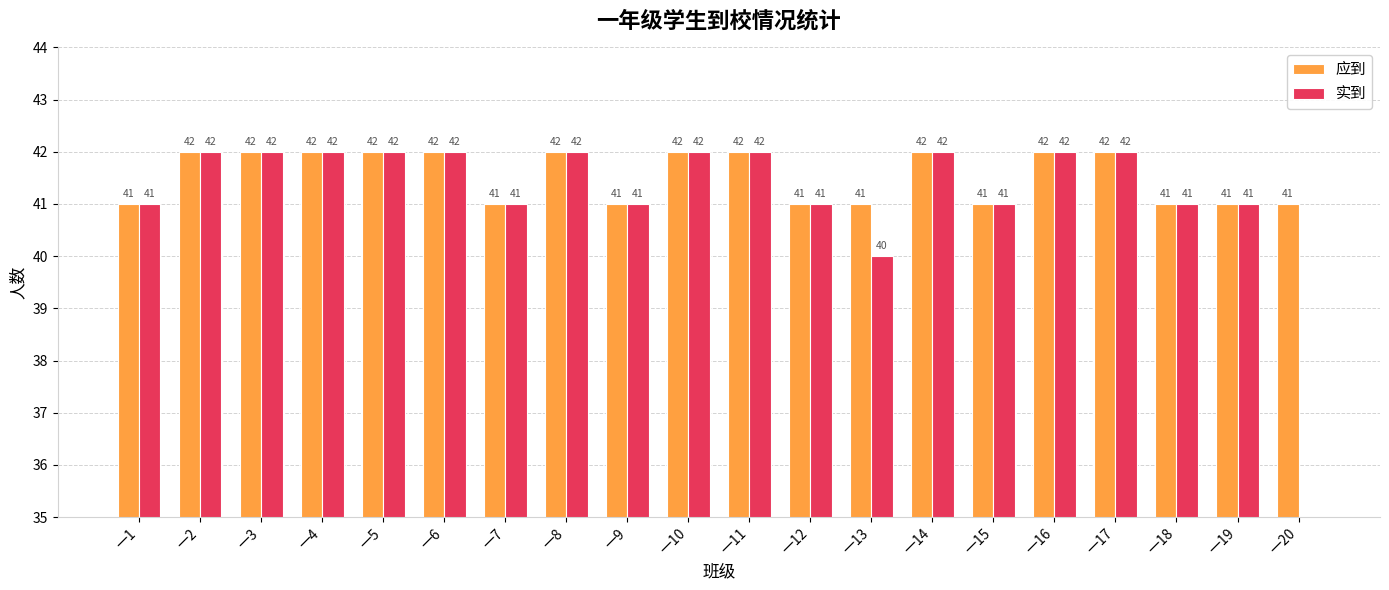

Which has a higher value, 一1 or 一12?

一1